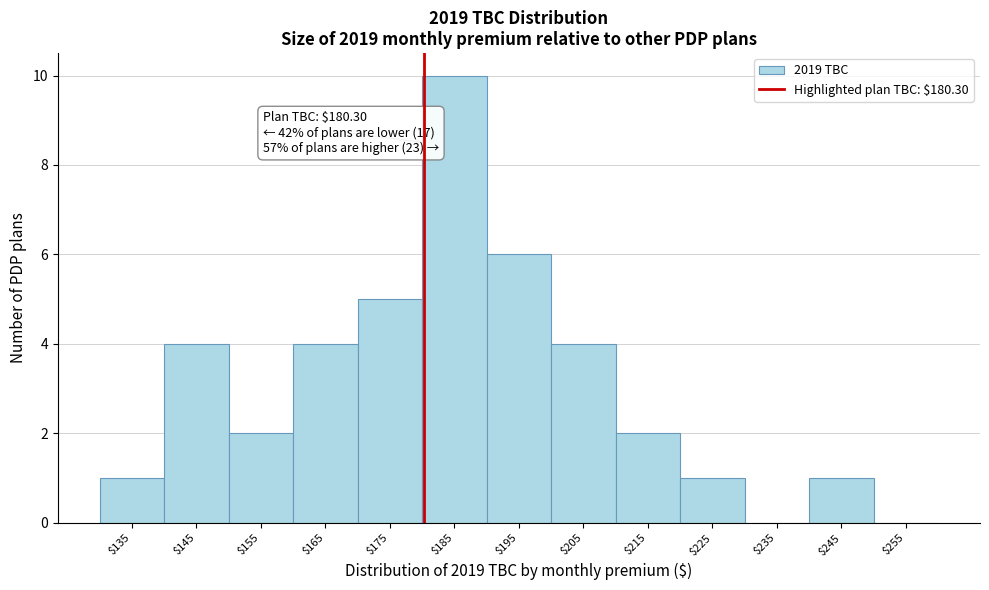

Over which range of the x-axis is the bar tallest?

180 to 190